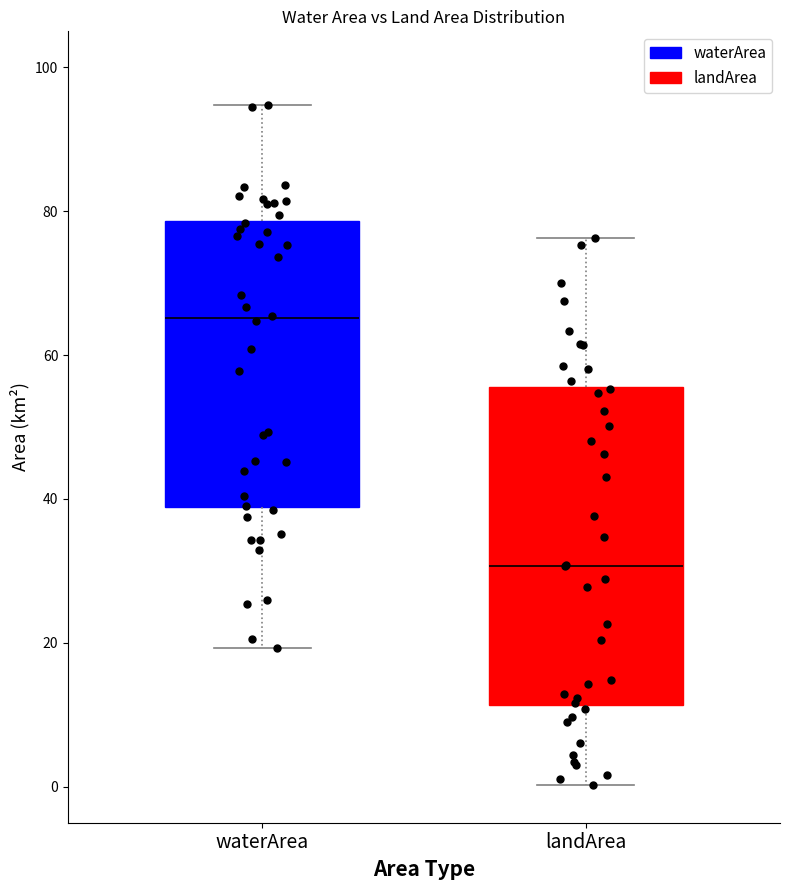

Reading left to right, transcribe this box plot: for each box, give where its median line is, the range the box spans, and where its two whiskers end, as read against the y-axis. The values are not printed on the chart, so give them approximately, as read against the axis.

waterArea: median 66, box 38 to 78, whiskers 20 to 94
landArea: median 30, box 12 to 56, whiskers 0 to 76